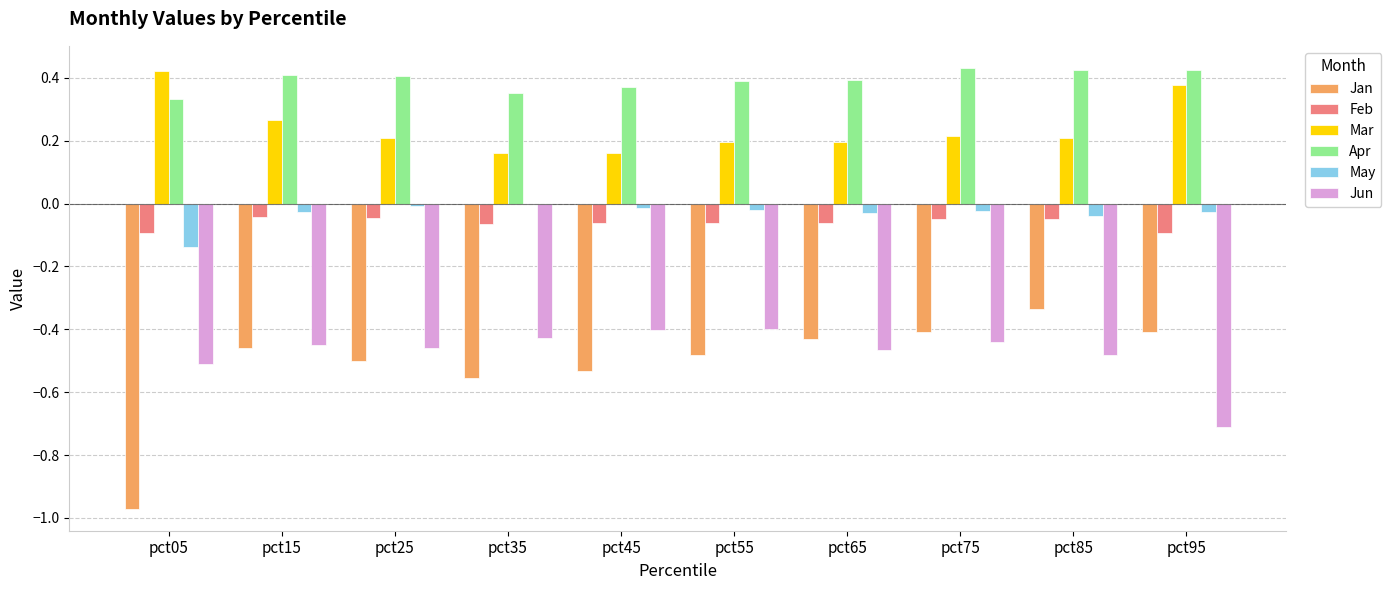

Which series has the largest range (max minus min)?

Jan